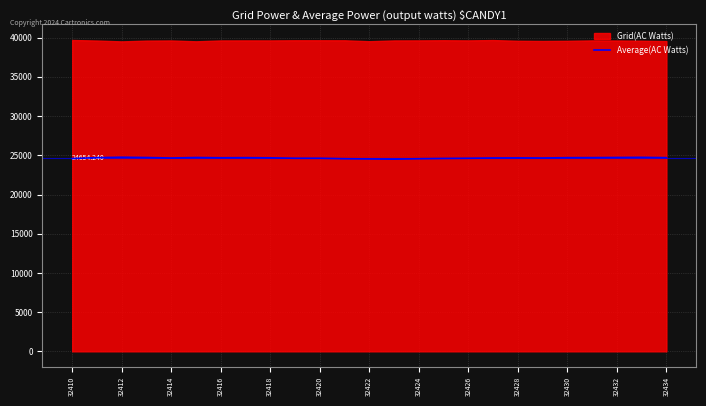

How many interior local valleys (lower than both neighbors) does the data have?

4